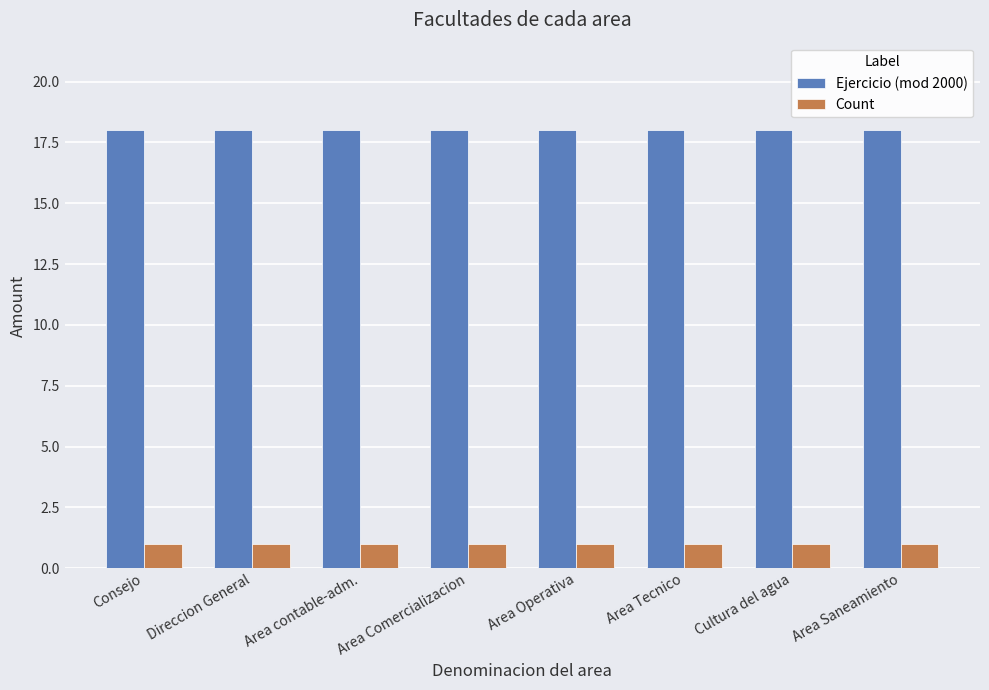

What is the lowest value of the Ejercicio (mod 2000) series?

18